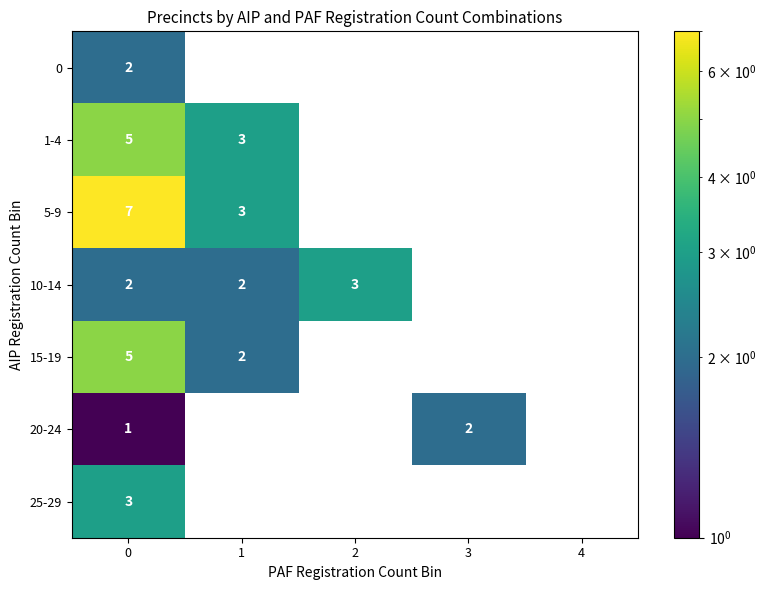

The value of 20-24 at 0 is 0.4. True or false?

False